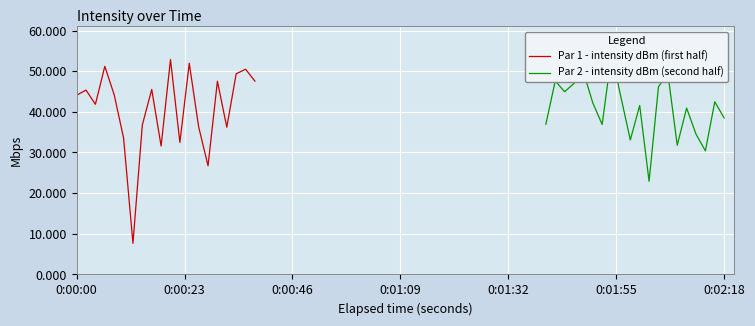

What is the minimum value for Par 1 - intensity dBm (first half)?

7.7